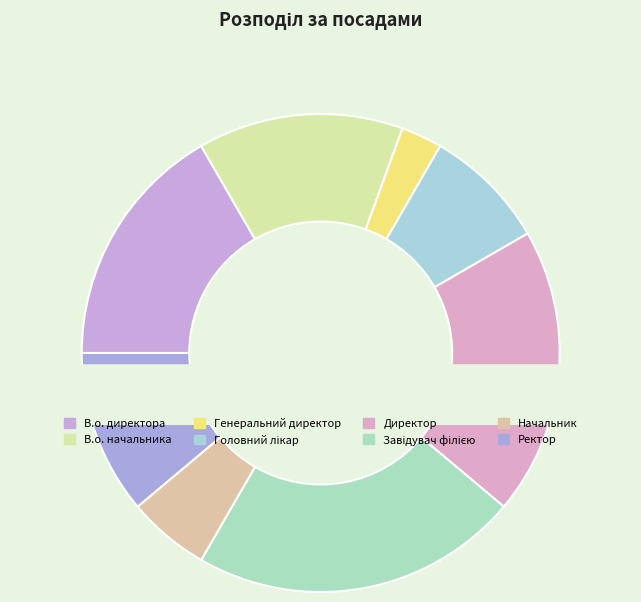

Count the number of slices in the pie.

8